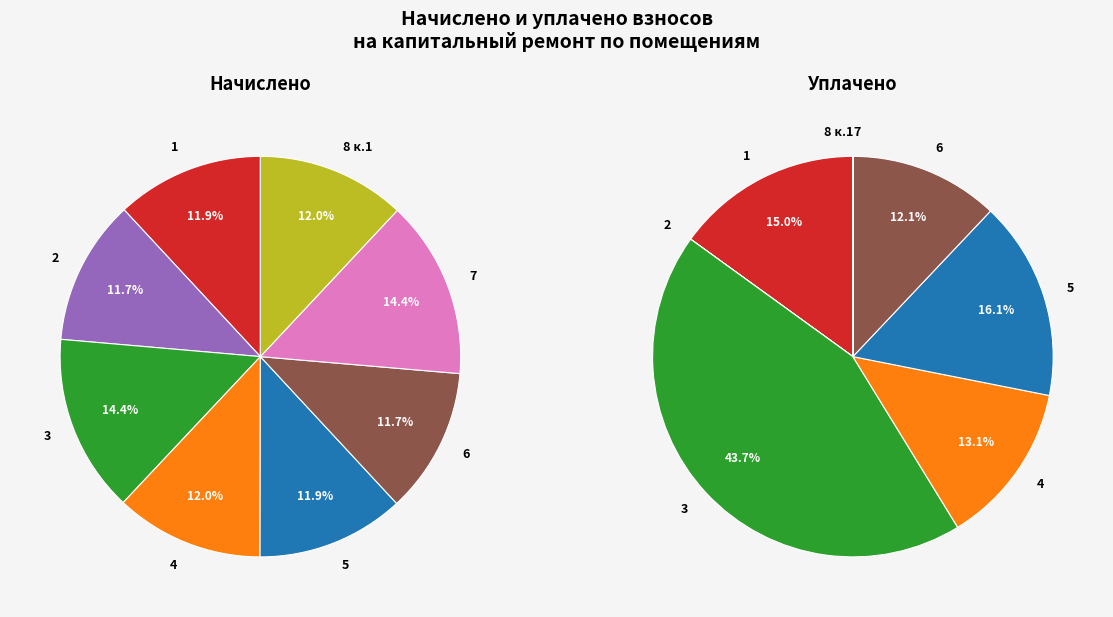

Rank the series by their average value, from lowest to highest.

уплачено, начислено